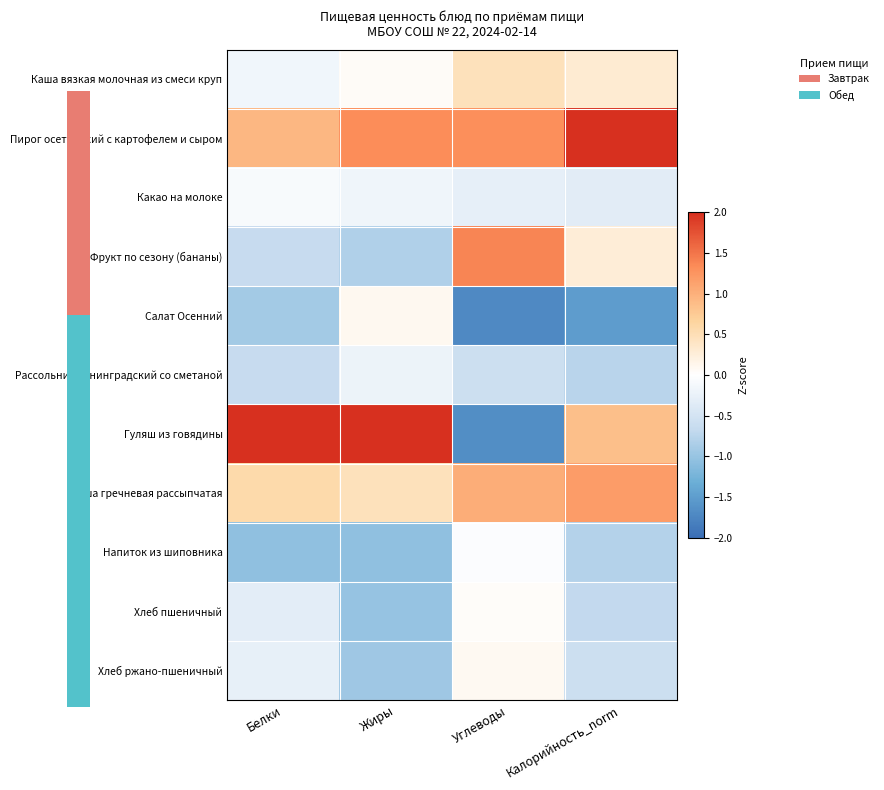

What is the minimum value shown in the chart?

-1.7